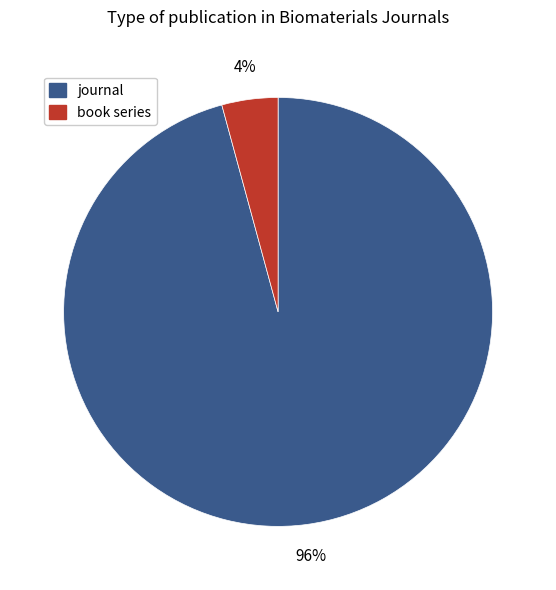

Count the number of slices in the pie.

2